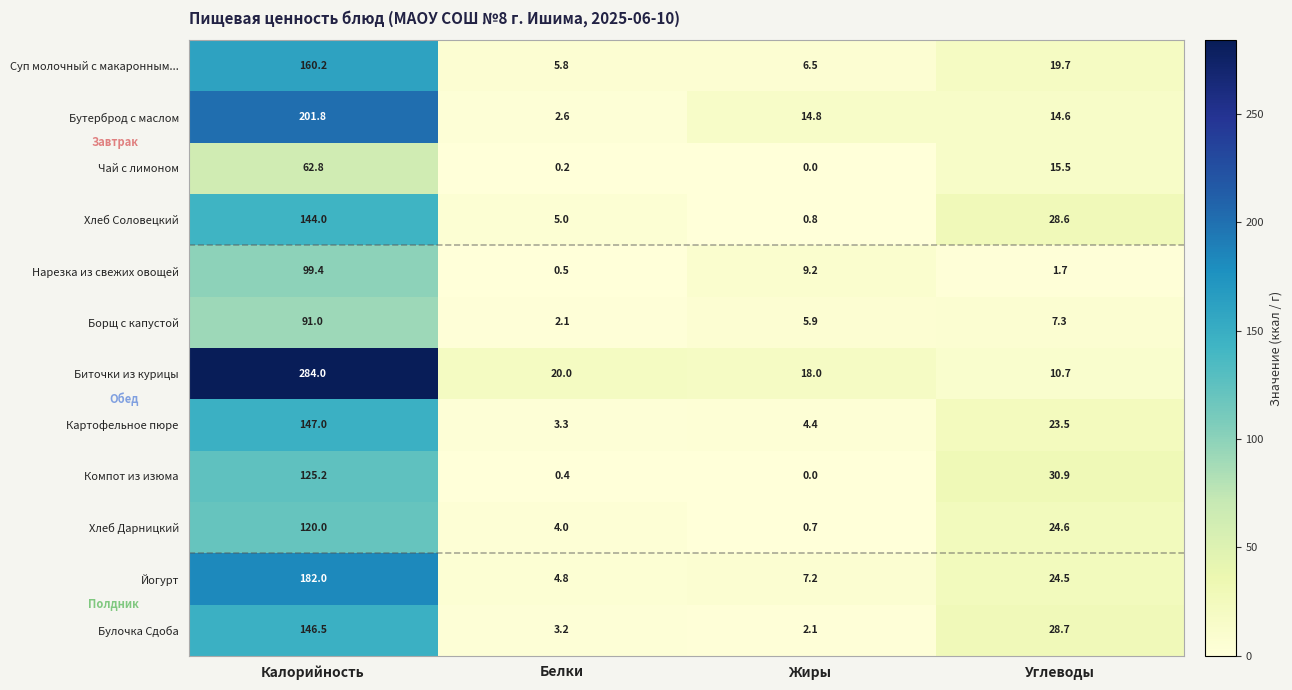

What is the spread (max minus min) of values at Углеводы?

29.2